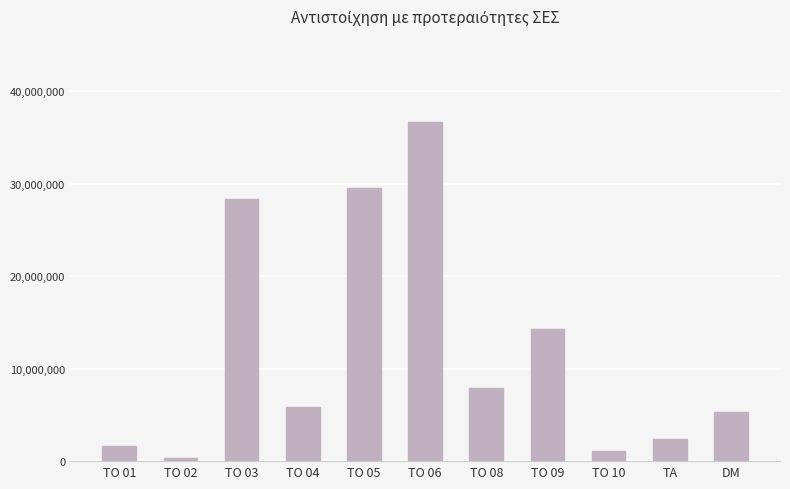

What is the change in value from TO 02 to TO 10?

+742000.0